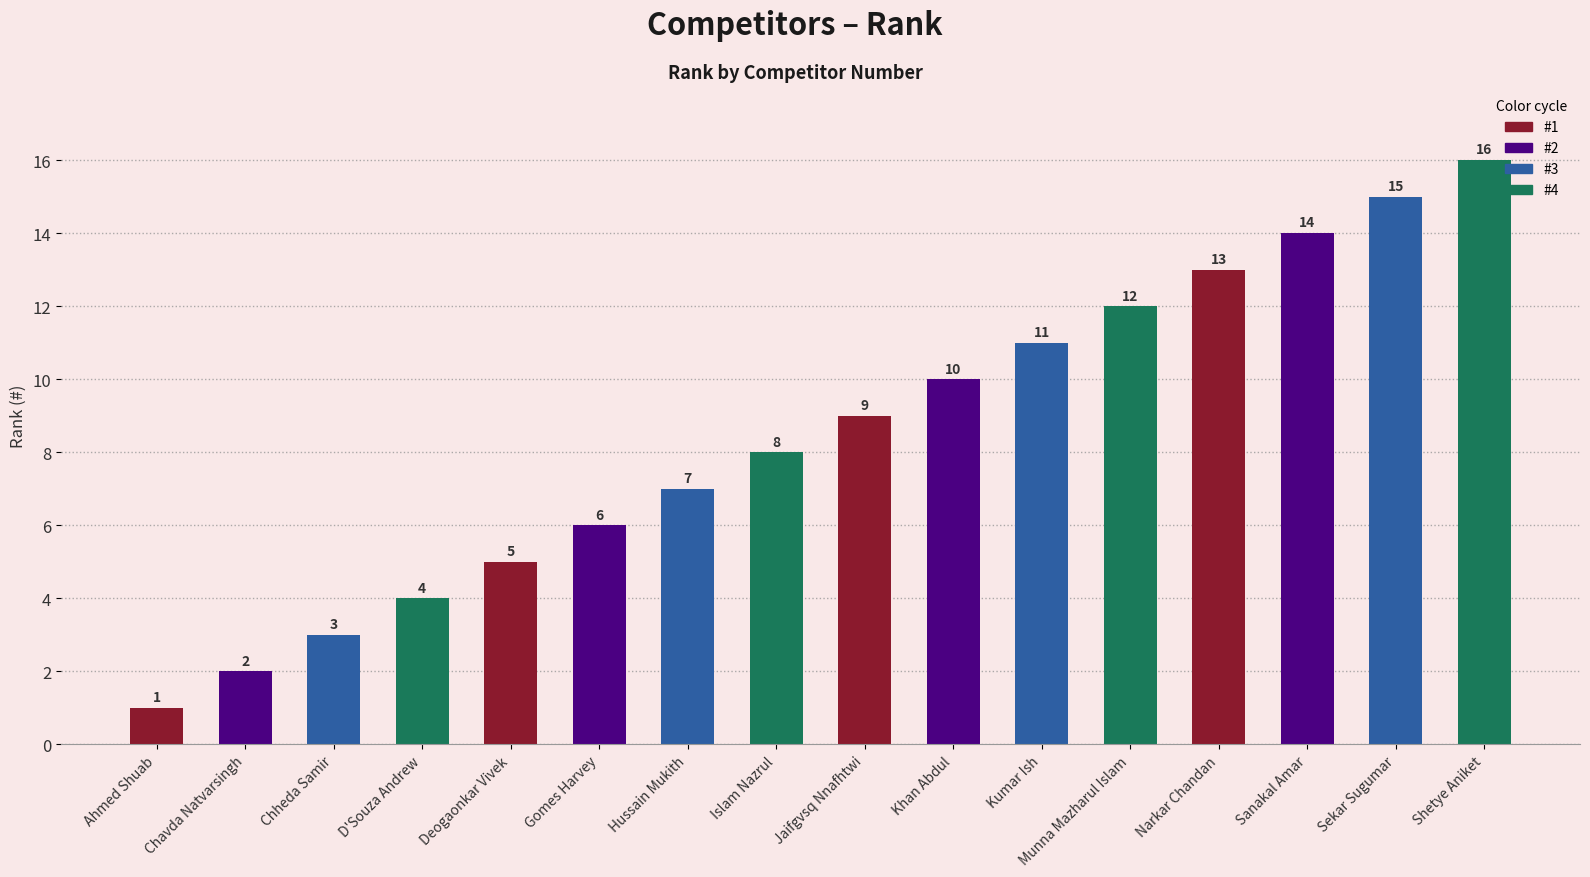

Reading left to right, list all the values displayed in this chart.

Ahmed Shuab=1	Chavda Natvarsingh=2	Chheda Samir=3	D'Souza Andrew=4	Deogaonkar Vivek=5	Gomes Harvey=6	Hussain Mukith=7	Islam Nazrul=8	Jaifgvsq Nnafhtwi=9	Khan Abdul=10	Kumar Ish=11	Munna Mazharul Islam=12	Narkar Chandan=13	Sanakal Amar=14	Sekar Sugumar=15	Shetye Aniket=16